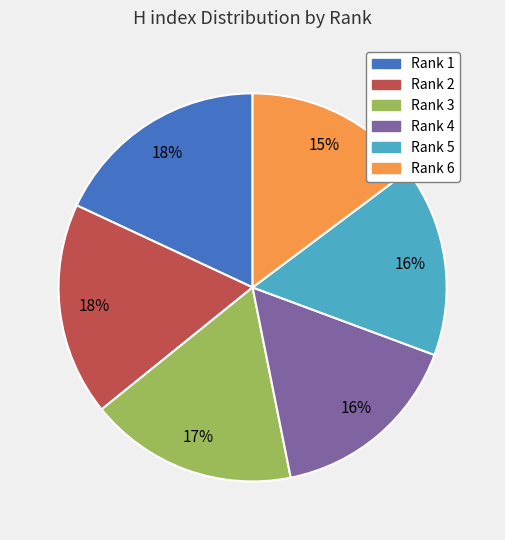

Do Rank 1 and Rank 3 together represent more than half of the pie?

No